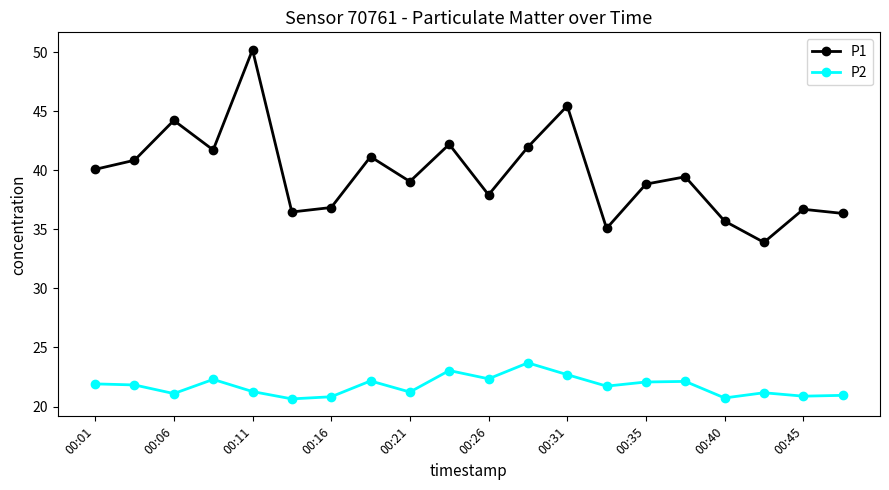

What is the value of the P1 point at the 5th from the left?

50.2